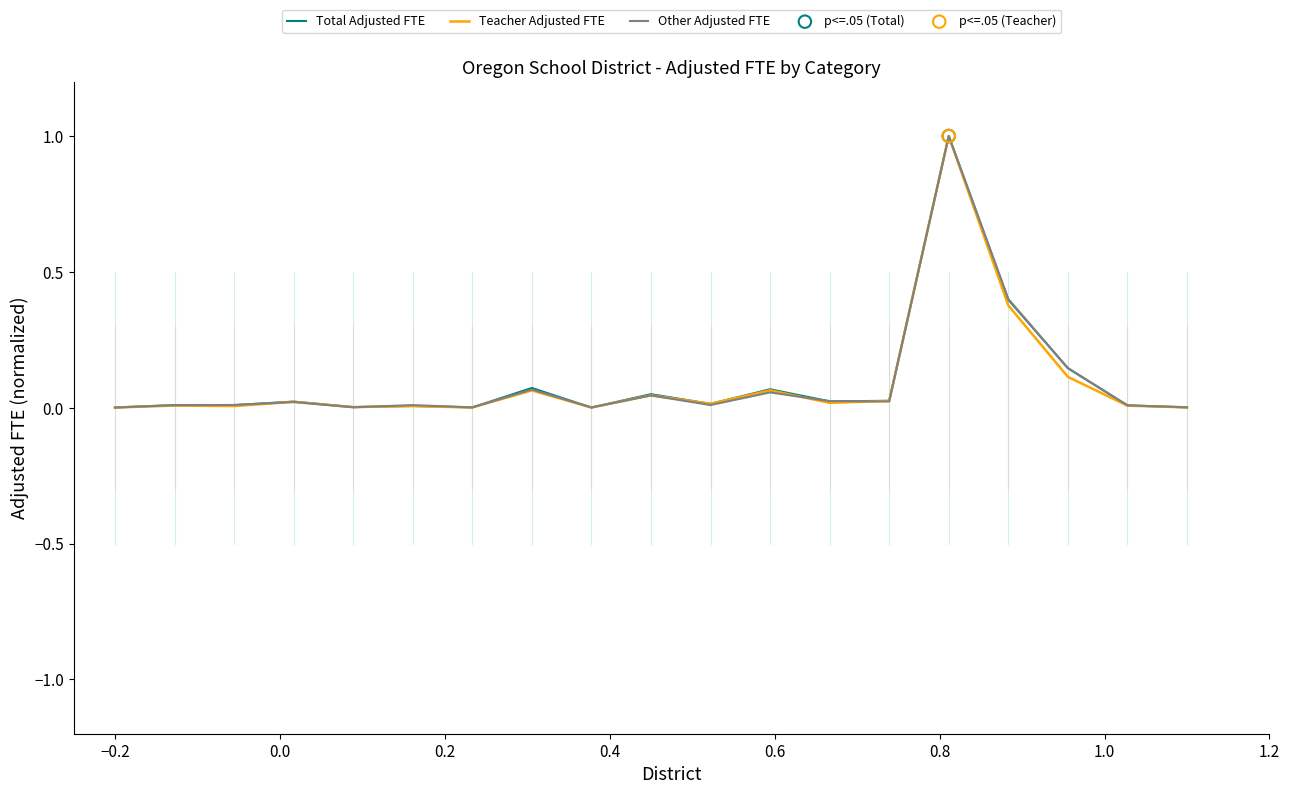

What is the maximum value for Total Adjusted FTE?

1.0